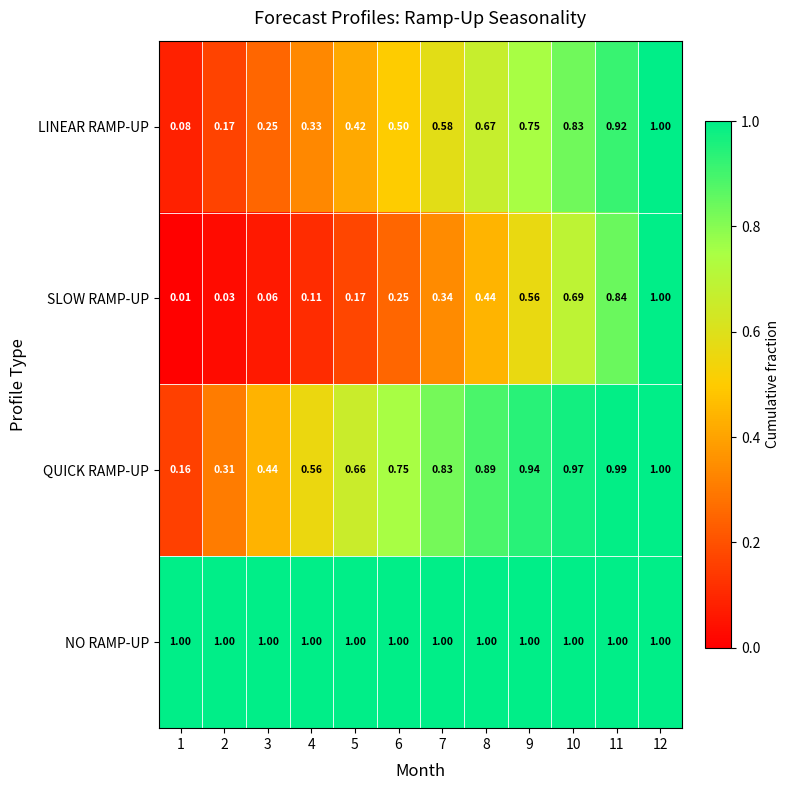

At 4, list the series in order from smallest to largest.

SLOW RAMP-UP, LINEAR RAMP-UP, QUICK RAMP-UP, NO RAMP-UP